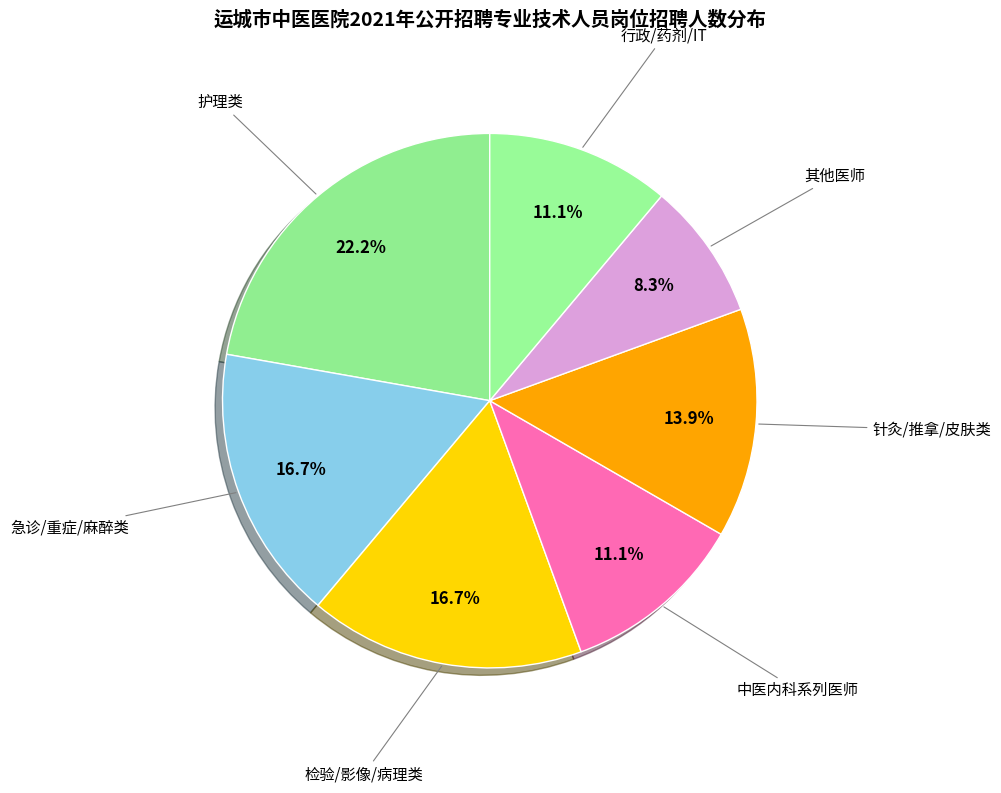

How much of the chart is everything except 急诊/重症/麻醉类?

83.3%